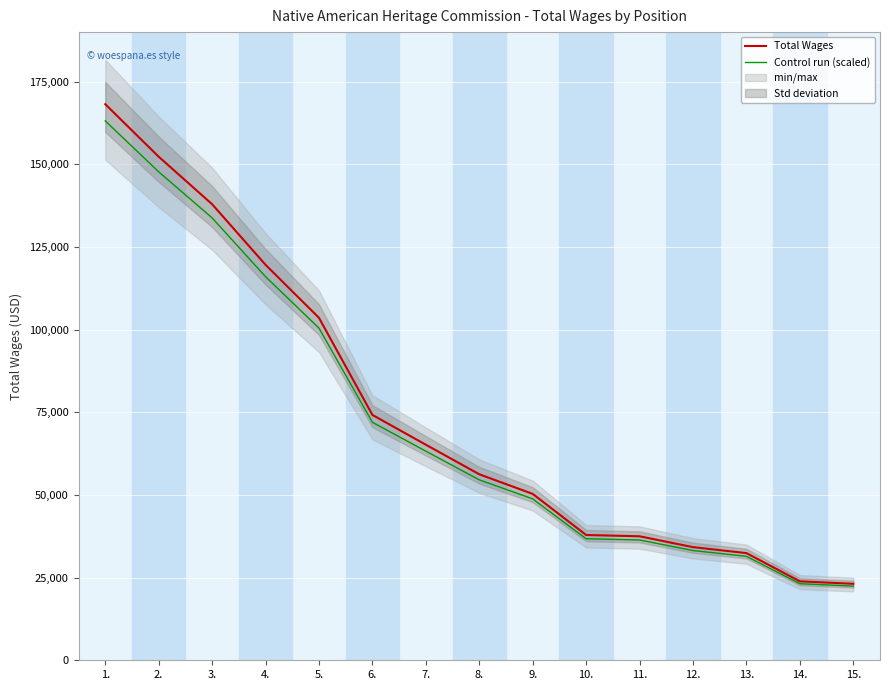

Reading left to right, transcribe all the data shown in this chart.

Total Wages: 1.=168198.4	2.=152312.4	3.=137944.3	4.=119615.4	5.=103573.8	6.=74206.1	7.=65200.8	8.=56258.0	9.=50324.0	10.=37896.8	11.=37504.8	12.=34219.1	13.=32416.2	14.=23876.5	15.=23135.3
Control run (scaled): 1.=163152.4	2.=147743.0	3.=133805.9	4.=116026.9	5.=100466.6	6.=71979.9	7.=63244.8	8.=54570.3	9.=48814.2	10.=36759.9	11.=36379.6	12.=33192.5	13.=31443.8	14.=23160.2	15.=22441.3